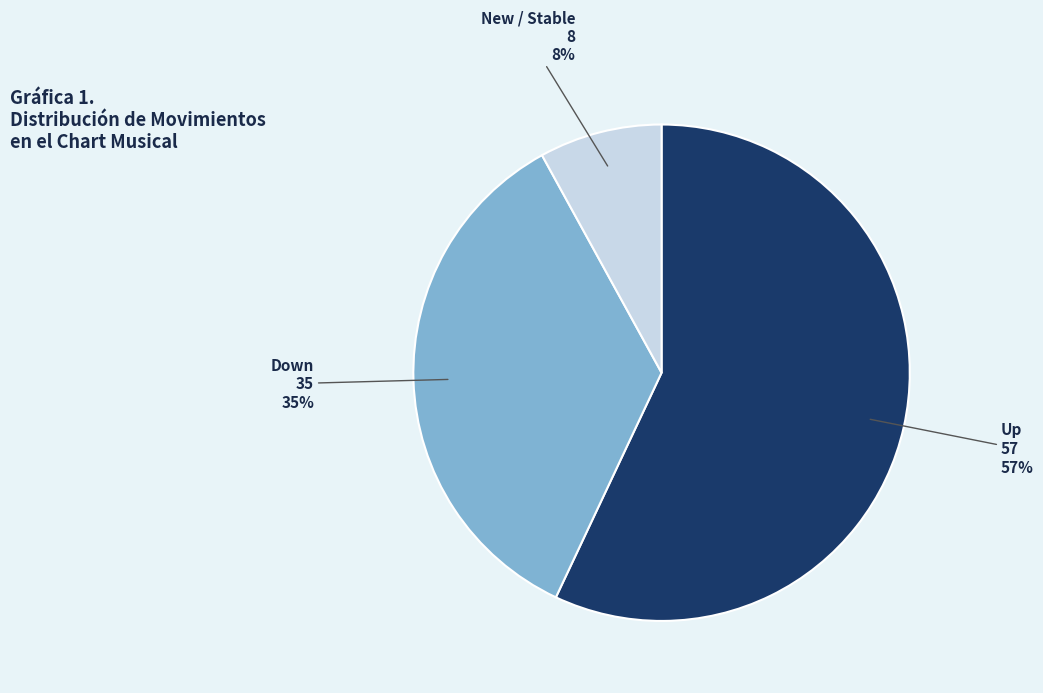

Which slice is the largest?

Up